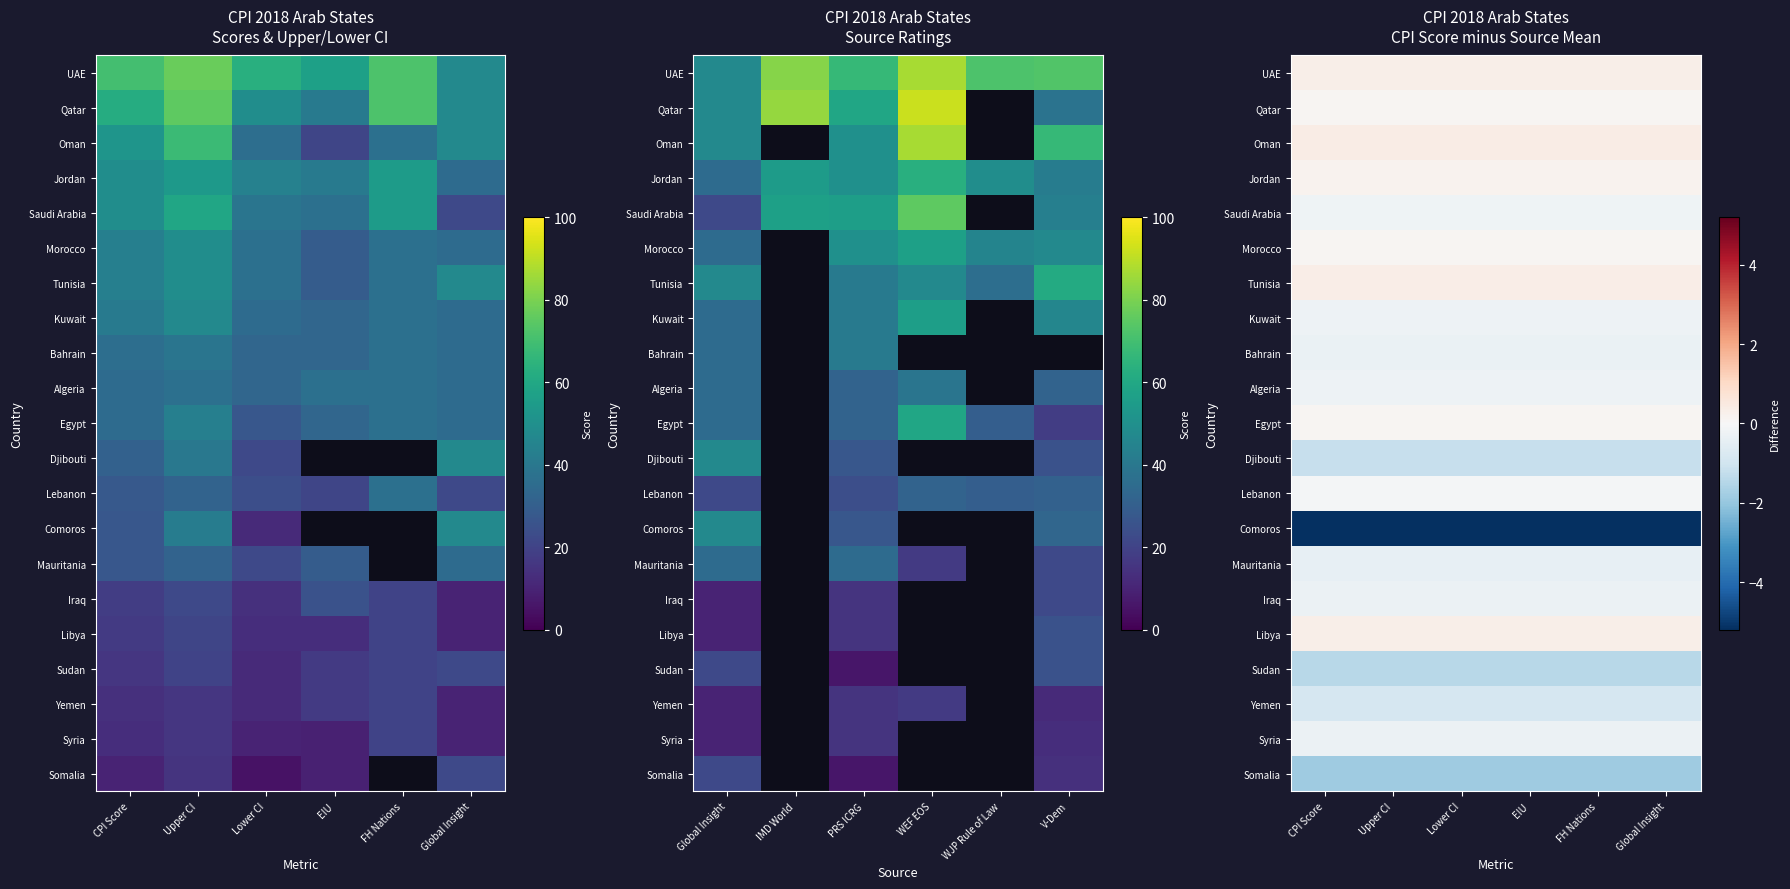

What is the spread (max minus min) of values at Lower CI?

5.6